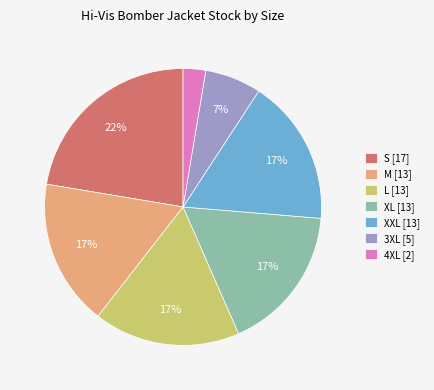

To the nearest percent, what portion does M represent?

17%